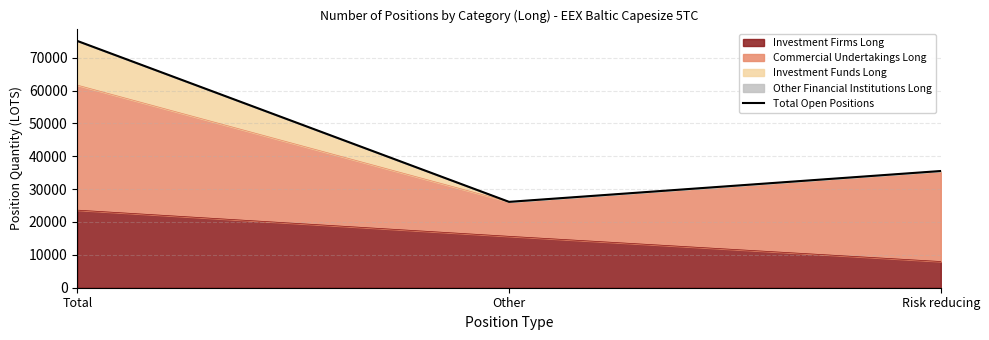

Which has a higher value, Risk reducing or Other?

Risk reducing